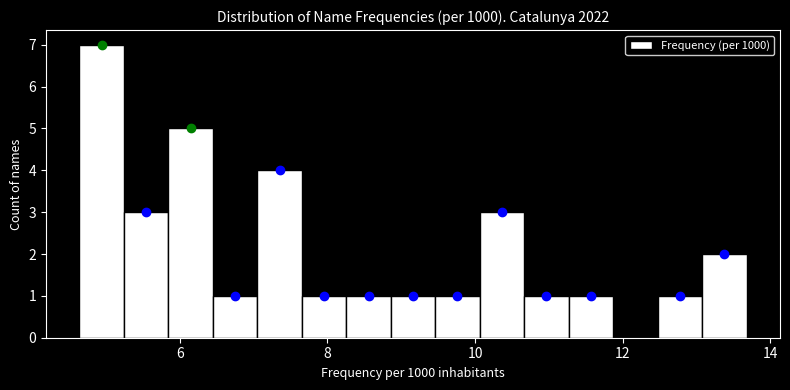

Around what value on the x-axis is the tallest bar? Give the approximate position of its centre, as read against the axis.

5.0